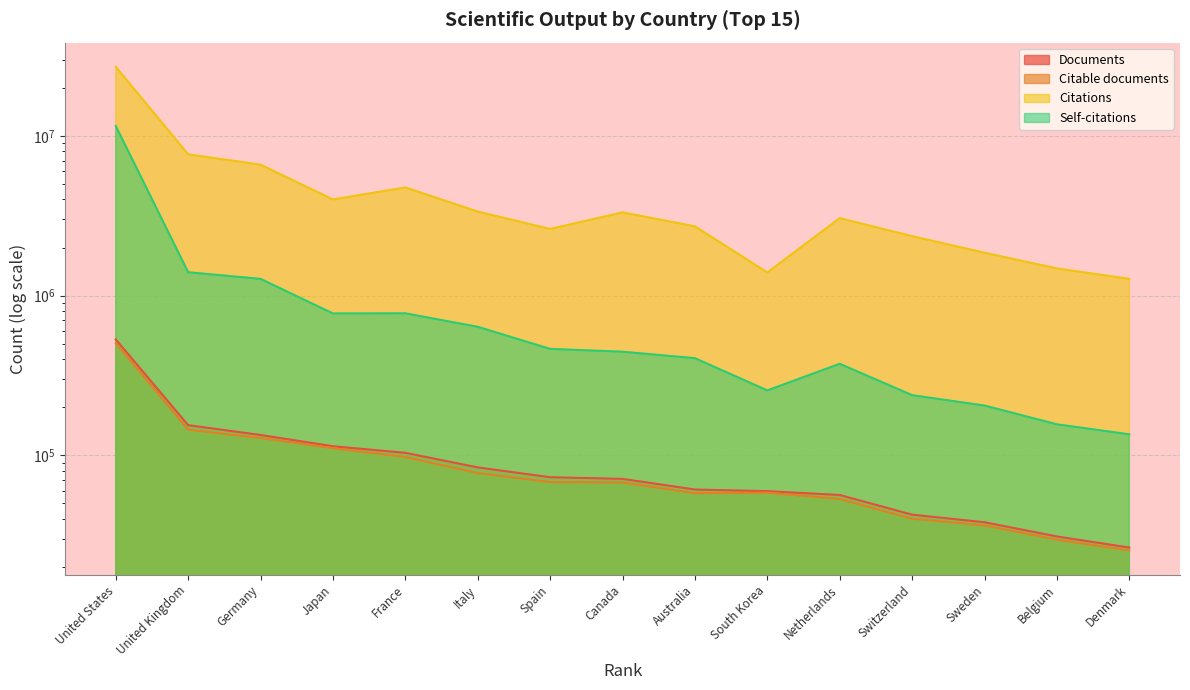

What is the label of the 5th point from the right?

Netherlands